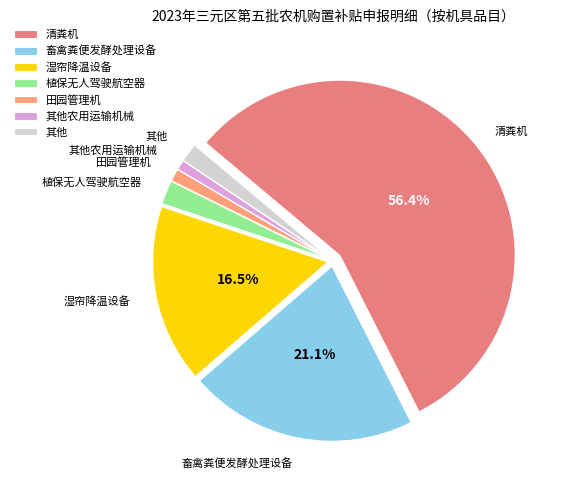

What is the total percentage of 清粪机 and 畜禽粪便发酵处理设备?

77.5%